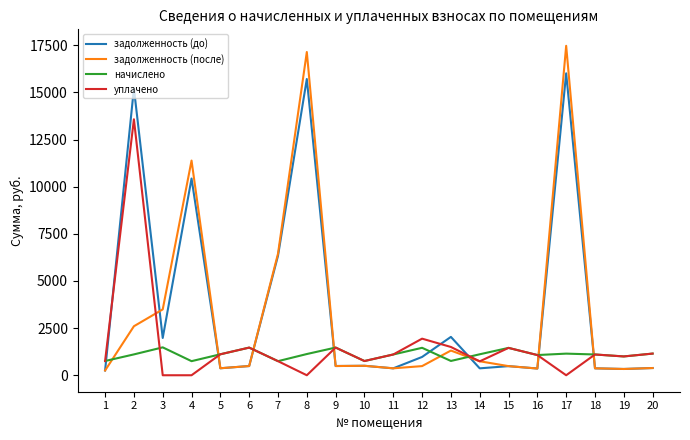

What is the difference between the maximum and minimum values in the уплачено series?

13578.2